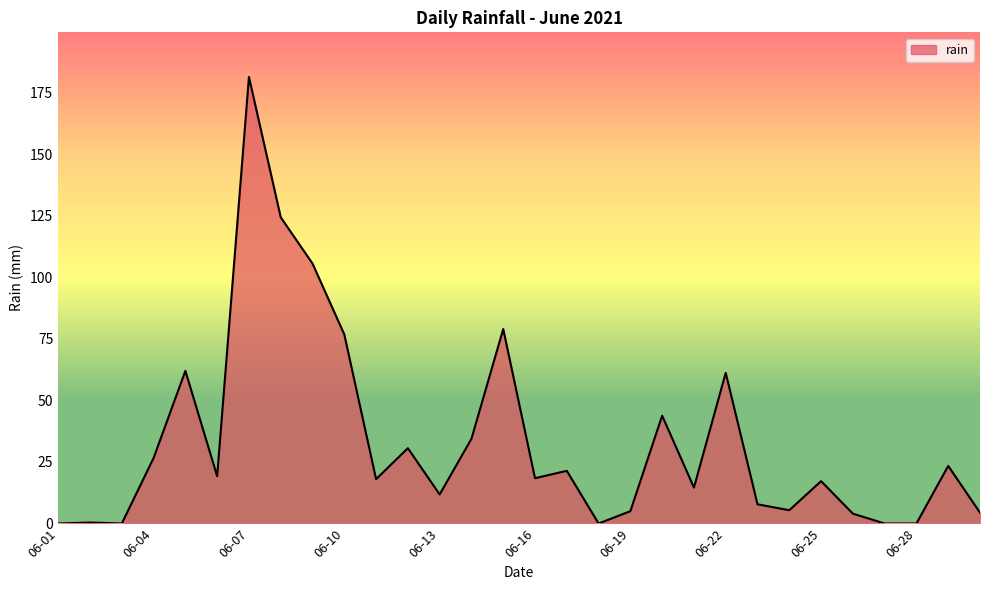

How many lines are shown in the chart?

1